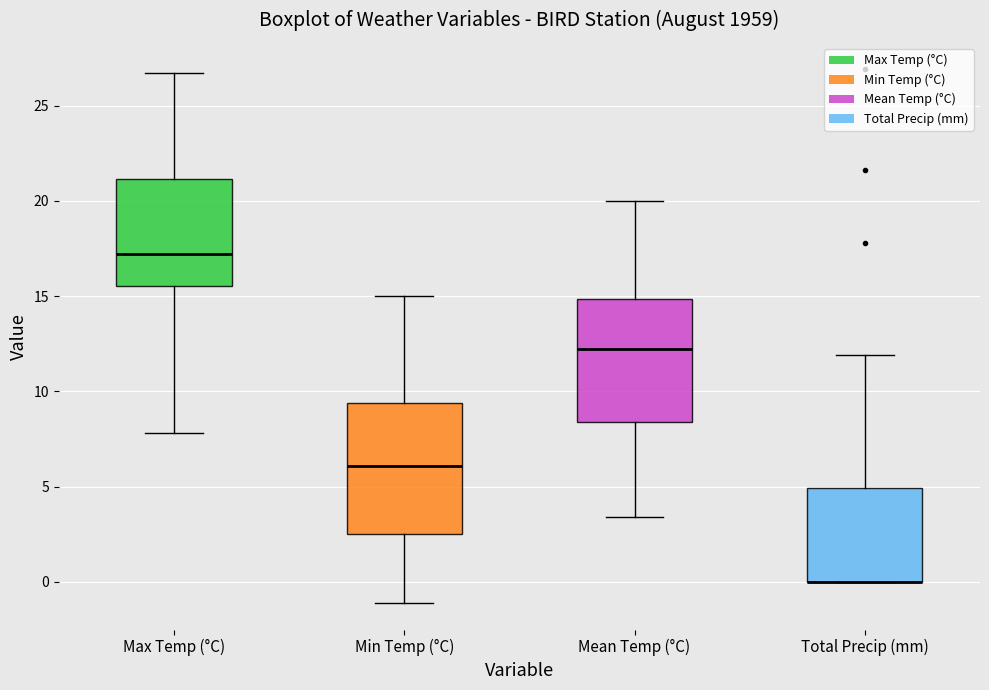

Reading left to right, transcribe this box plot: for each box, give where its median line is, the range the box spans, and where its two whiskers end, as read against the y-axis. The values are not printed on the chart, so give them approximately, as read against the axis.

Max Temp (°C): median 17.0, box 15.5 to 21.0, whiskers 8.0 to 26.5
Min Temp (°C): median 6.0, box 2.5 to 9.5, whiskers -1.0 to 15.0
Mean Temp (°C): median 12.0, box 8.5 to 15.0, whiskers 3.5 to 20.0
Total Precip (mm): median 0.0 (drawn on the box's lower edge), box 0.0 to 5.0, whiskers 0.0 to 12.0